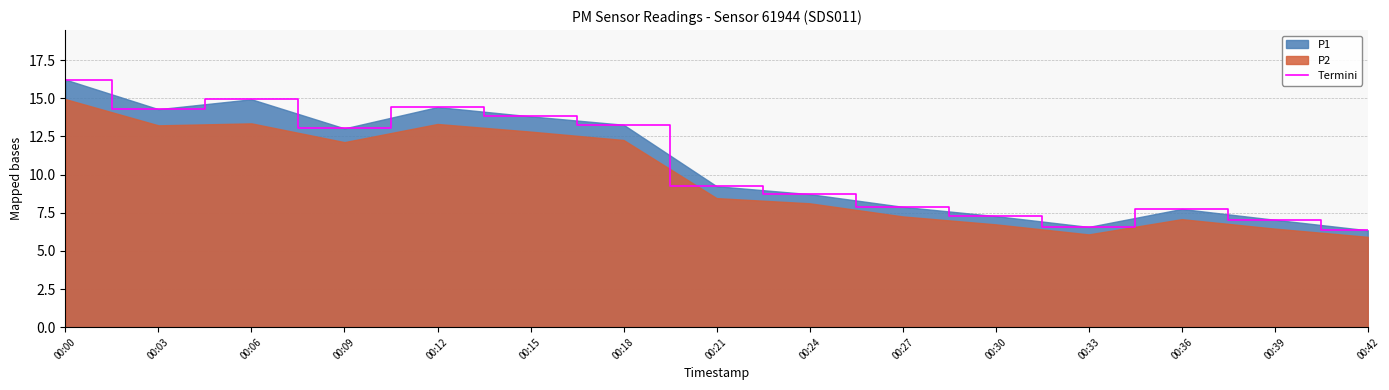

Where is the data nearest to the value 11?

00:21